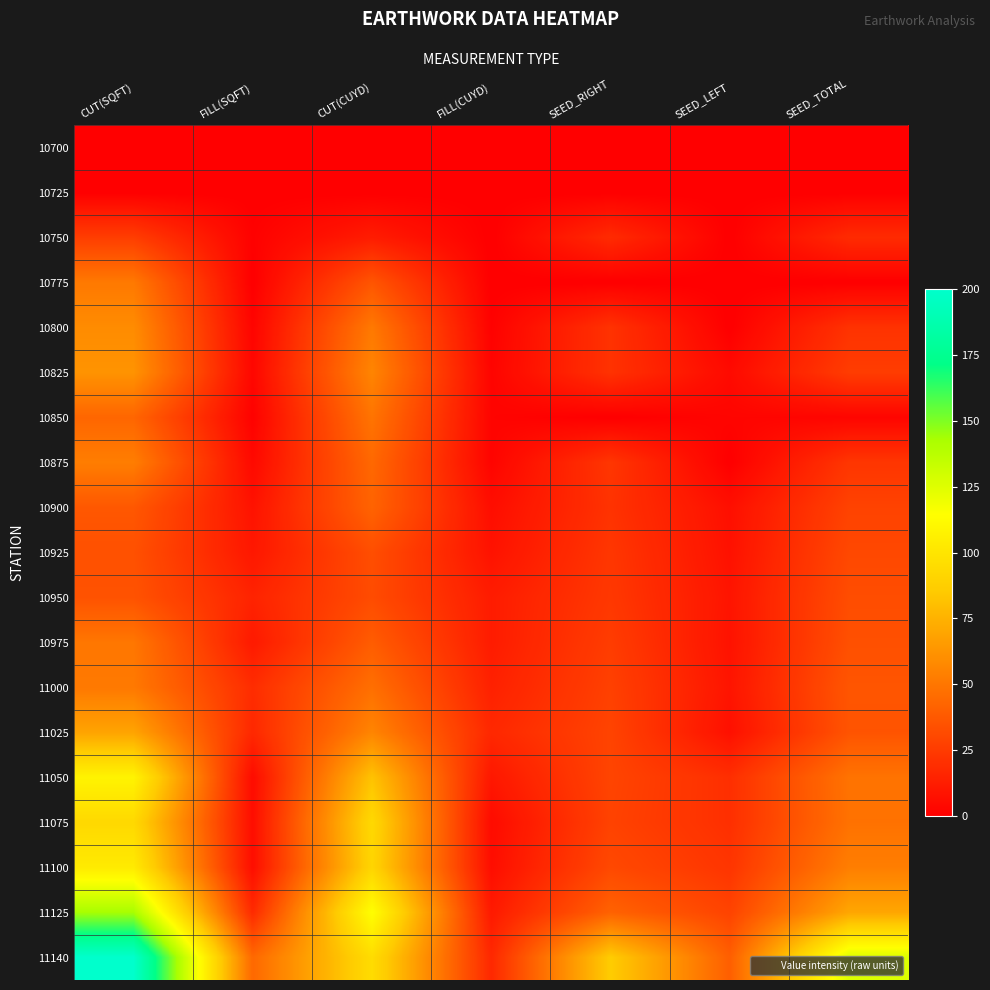

Rank the series by their maximum value, from lowest to highest.

10700, 10725, 10750, 10925, 10950, 10900, 10850, 10975, 10775, 11000, 10875, 10800, 10825, 11025, 11075, 11100, 11050, 11125, 11140